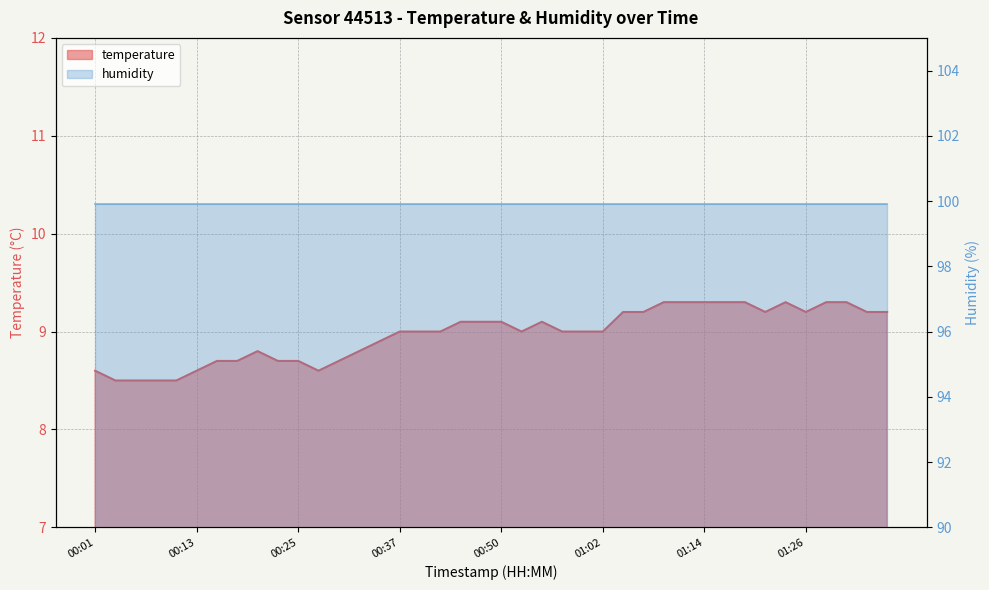

The value at 01:14 is 15.8. True or false?

False